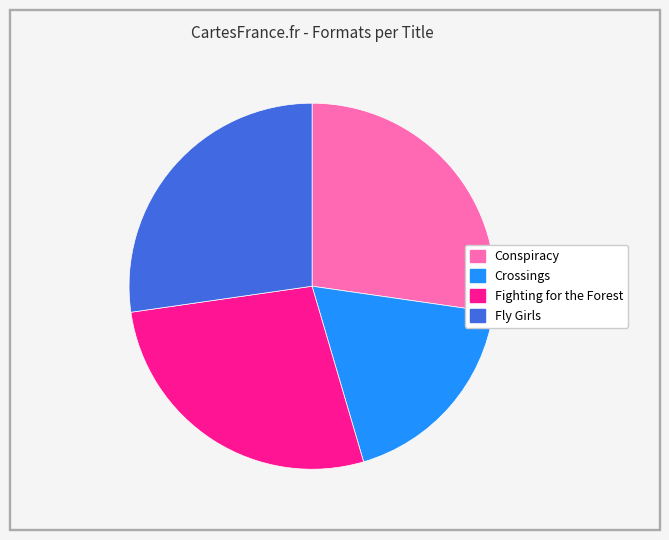

Do Conspiracy and Fighting for the Forest together represent more than half of the pie?

Yes